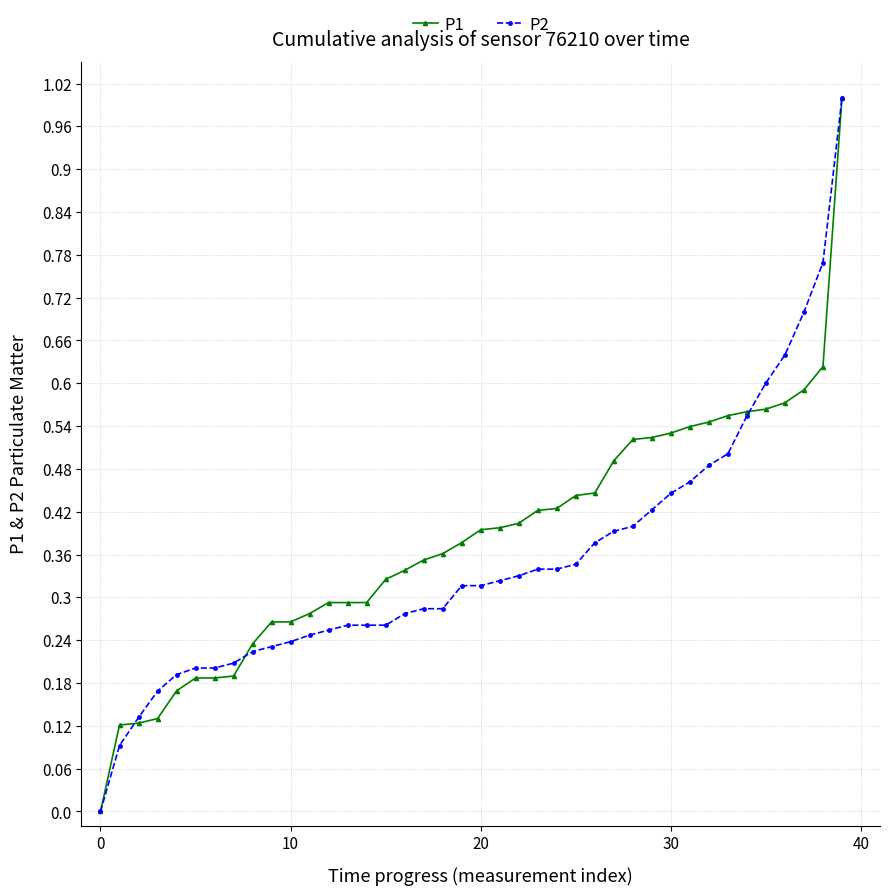

What is the maximum value shown in the chart?

1.0